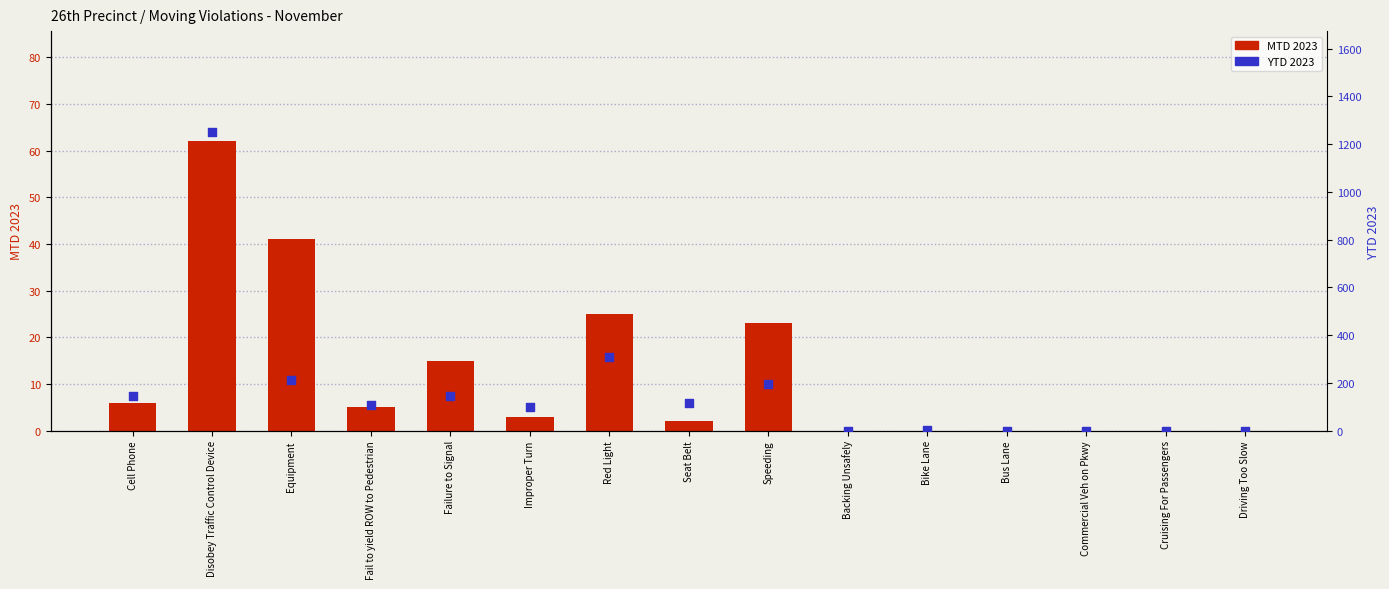

Is the value of YTD 2023 at Driving Too Slow greater than the value of MTD 2023 at Backing Unsafely?

No